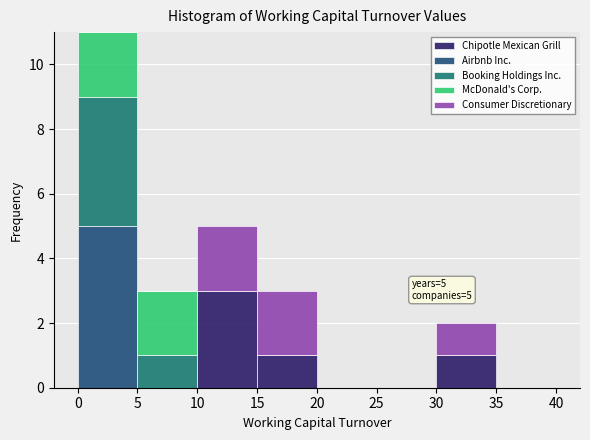

Which range on the x-axis has the tallest stacked bar (by total height)?

0 to 5